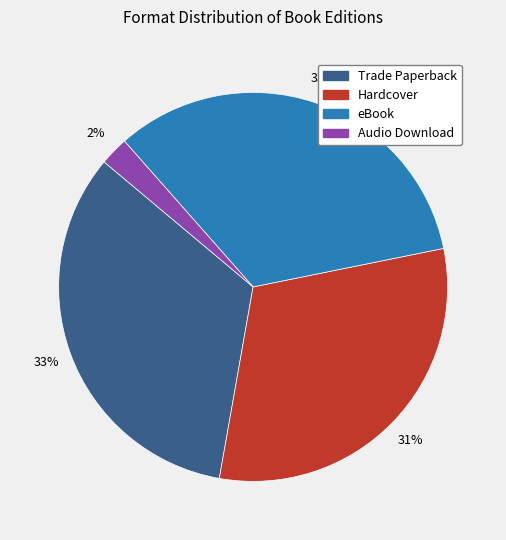

What is the ratio of the value at Audio Download to the value at Trade Paperback?

0.1